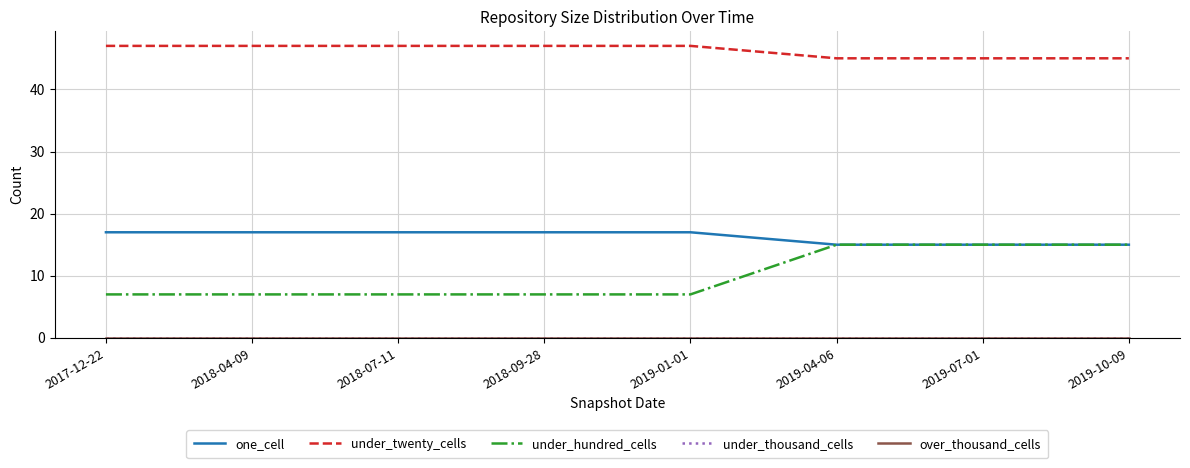

Does the chart have visible grid lines?

Yes